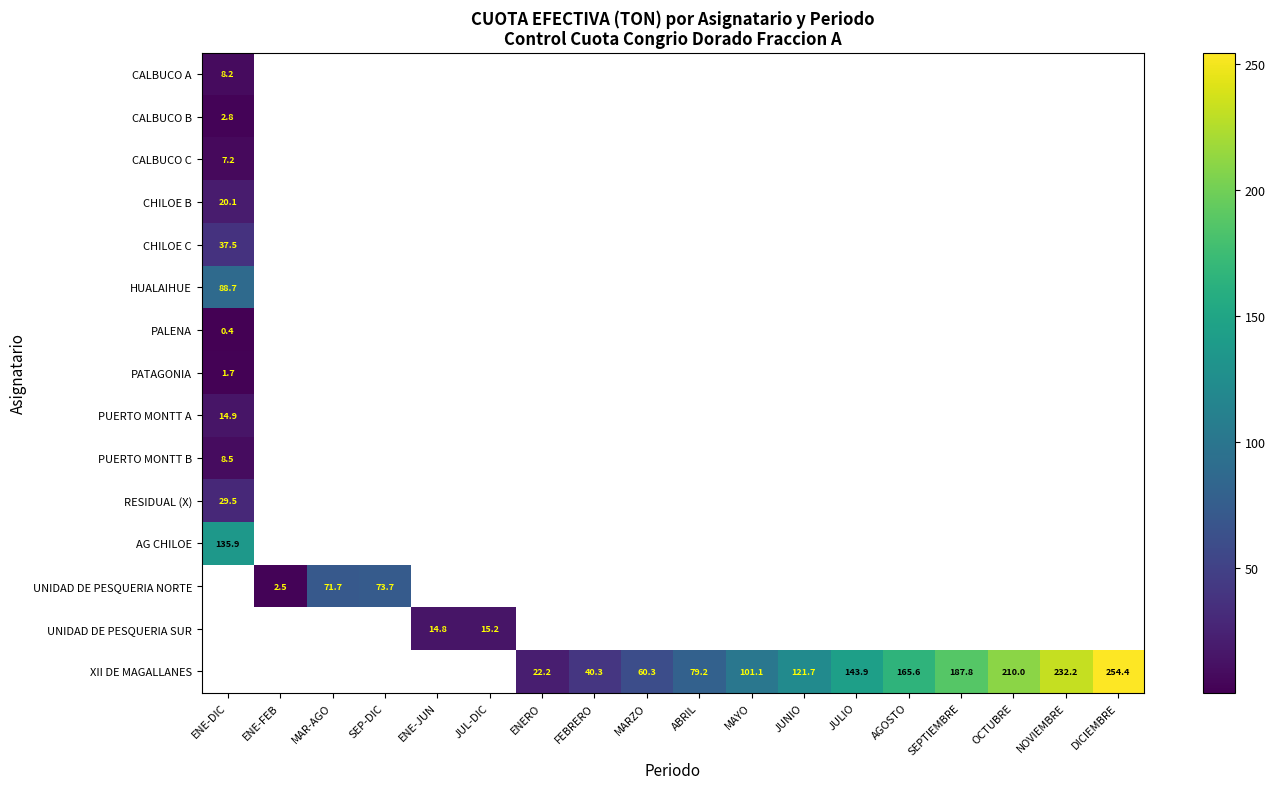

At which label does PATAGONIA reach its minimum?

ENE-DIC